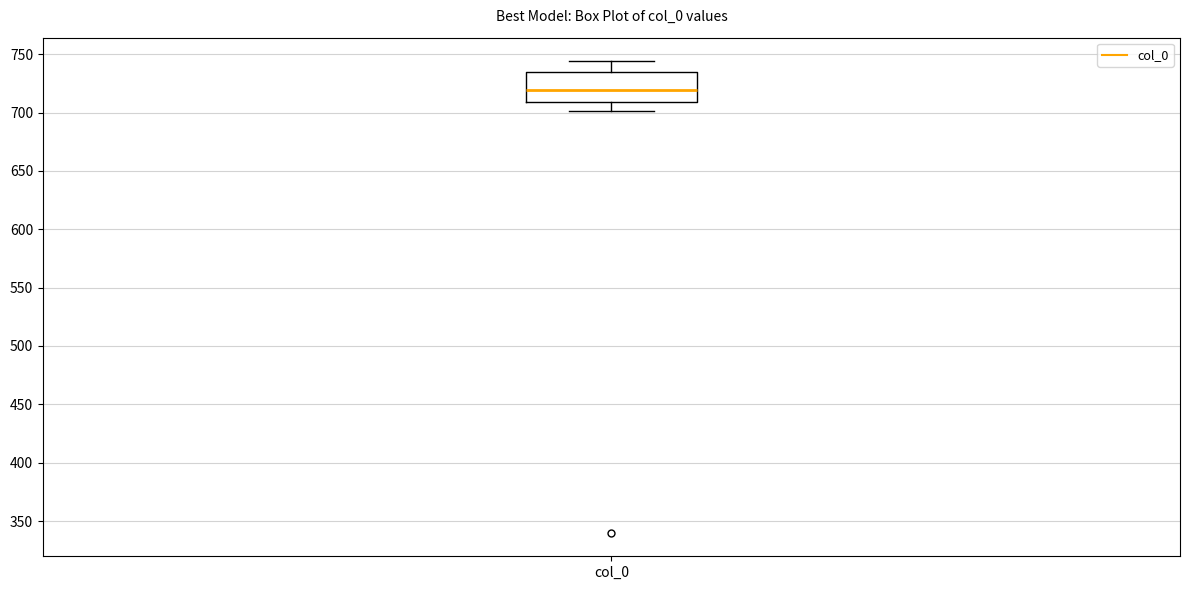

Where does the upper whisker of the box for col_0 end on the y-axis? The values are not printed on the chart, so give them approximately, as read against the axis.

745